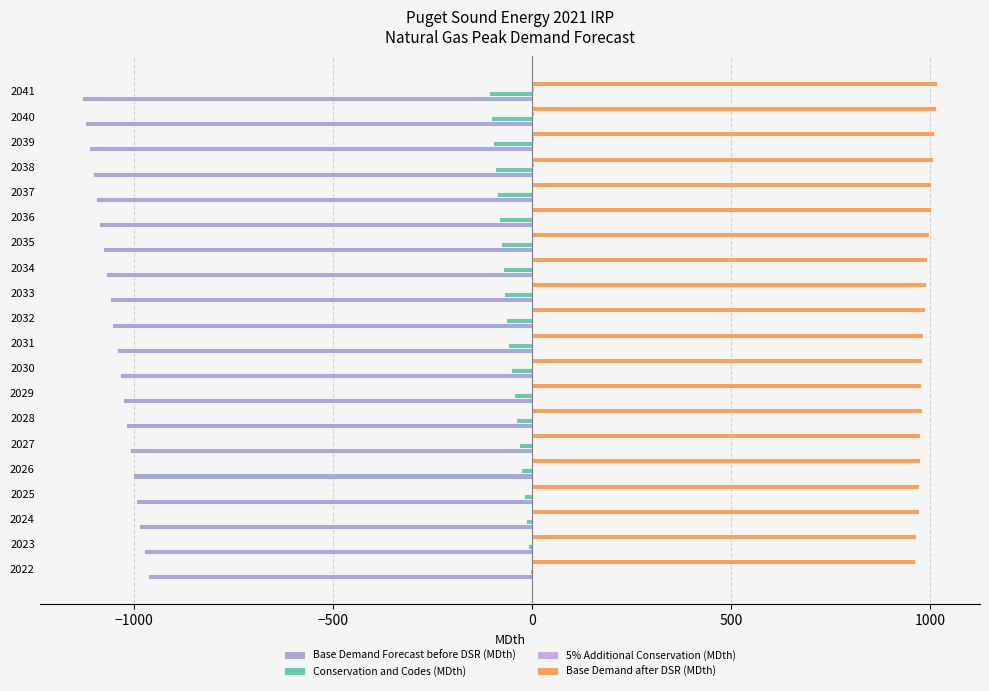

How many data points does each series have?

20